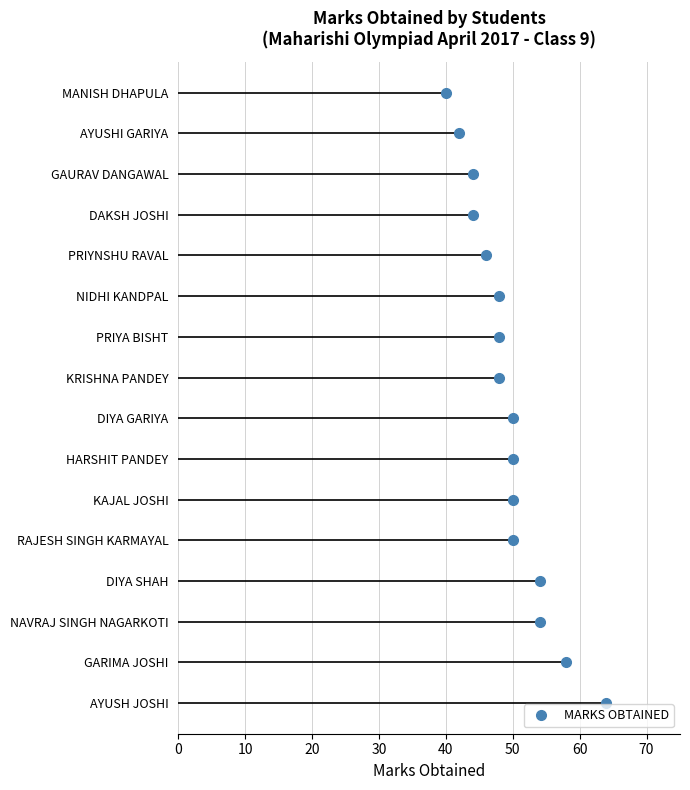

Reading left to right, what are all the values shown in this chart?

64	58	54	54	50	50	50	50	48	48	48	46	44	44	42	40